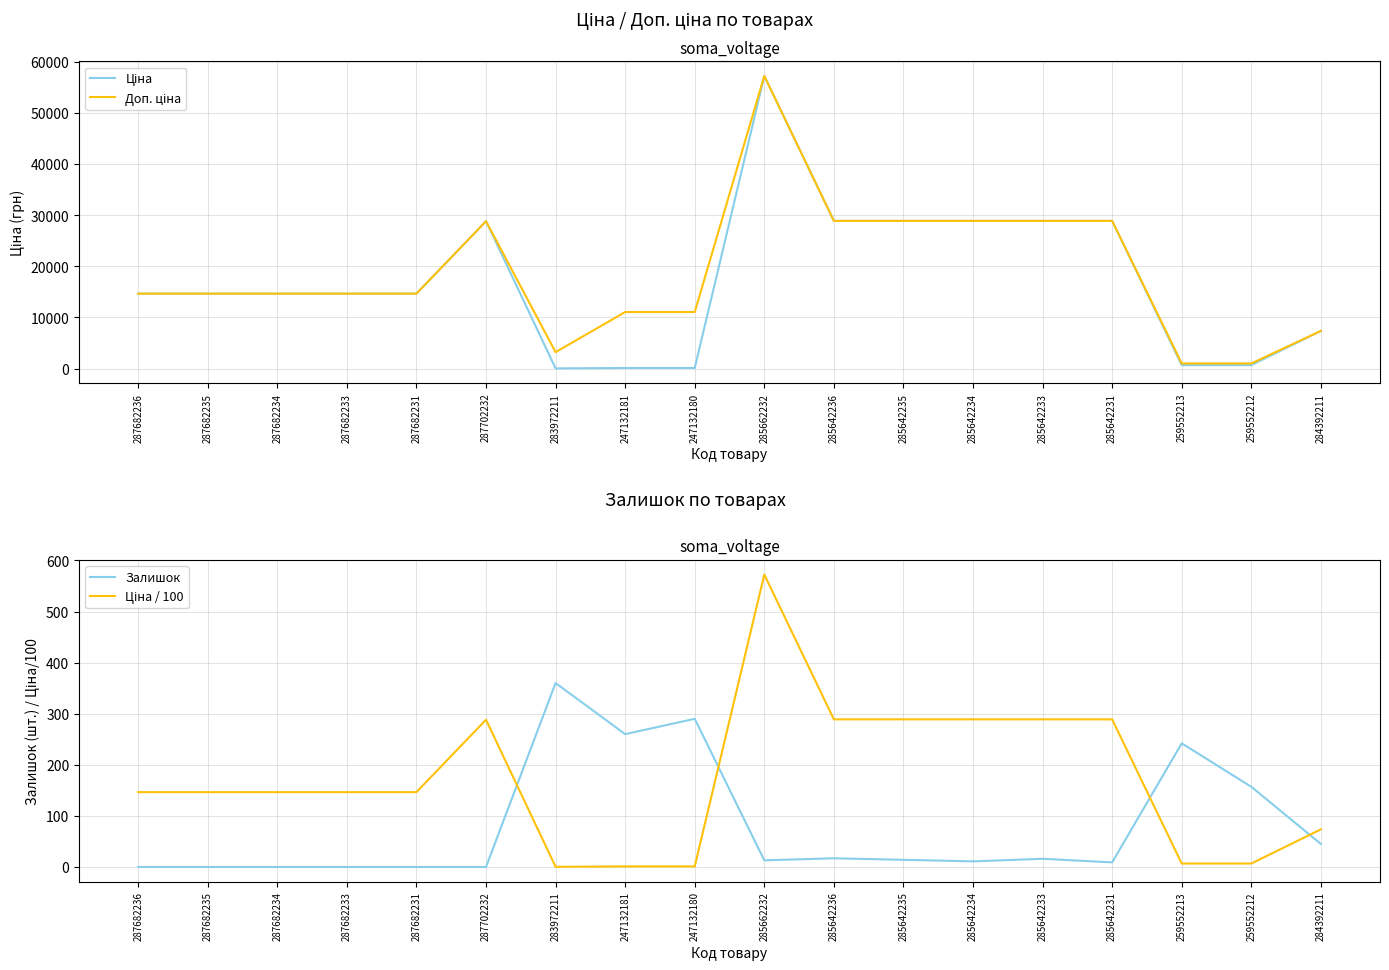

What position from the right is 287682233?

15